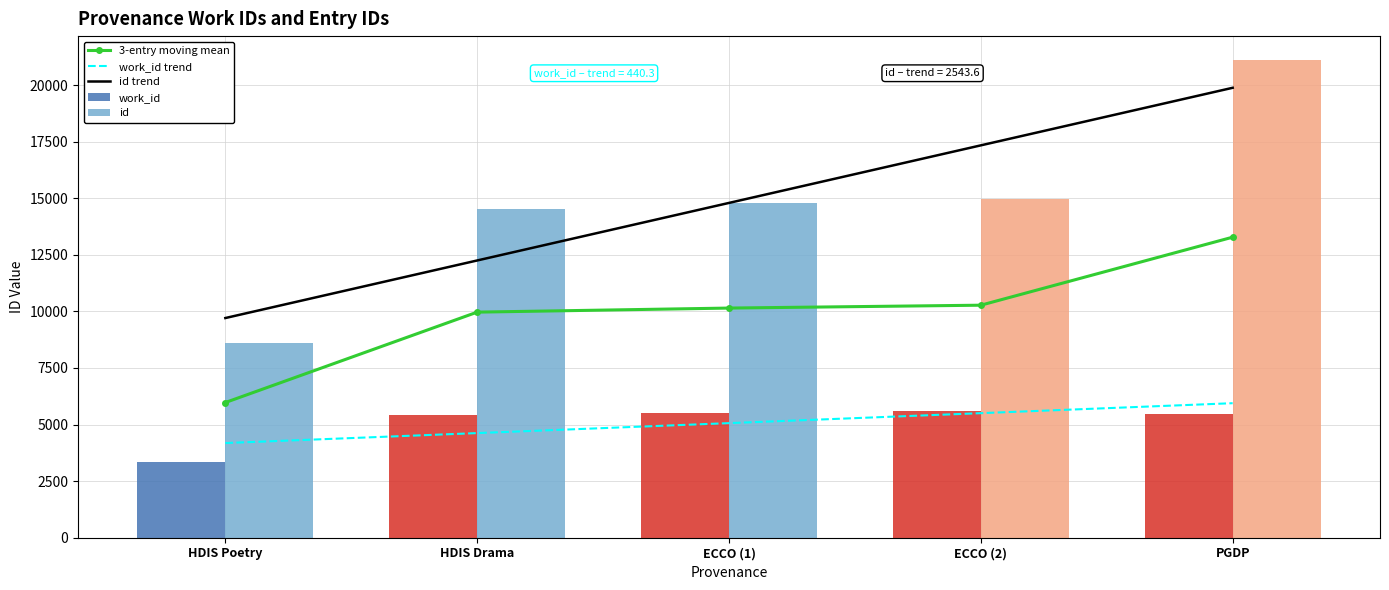

What position from the right is ECCO (2)?

2